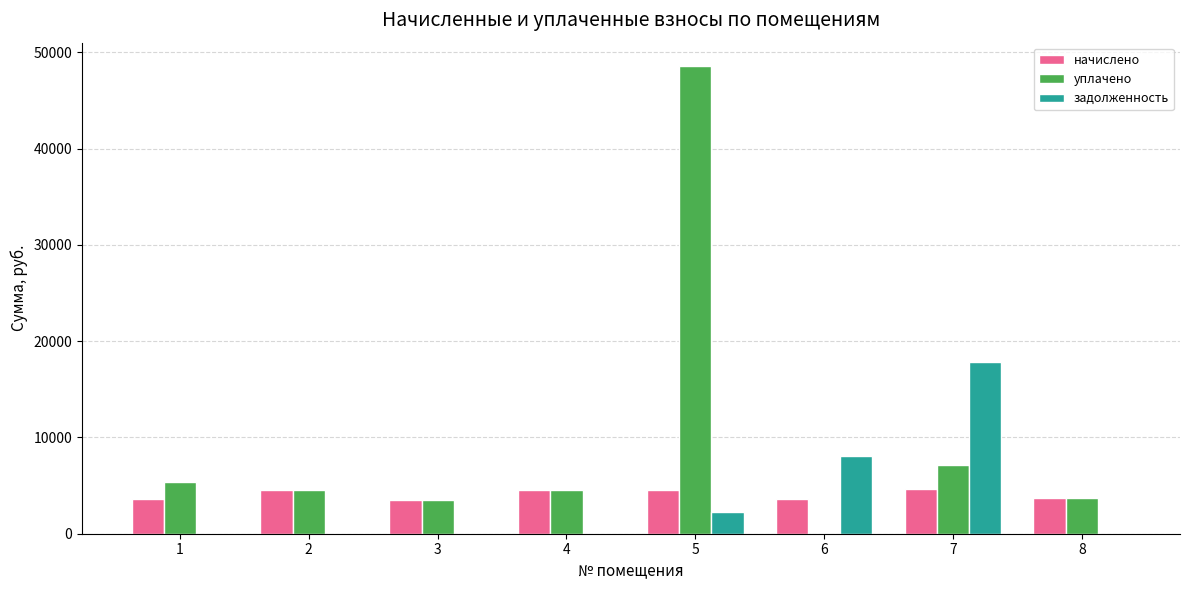

What is the spread (max minus min) of values at 5?

46289.1